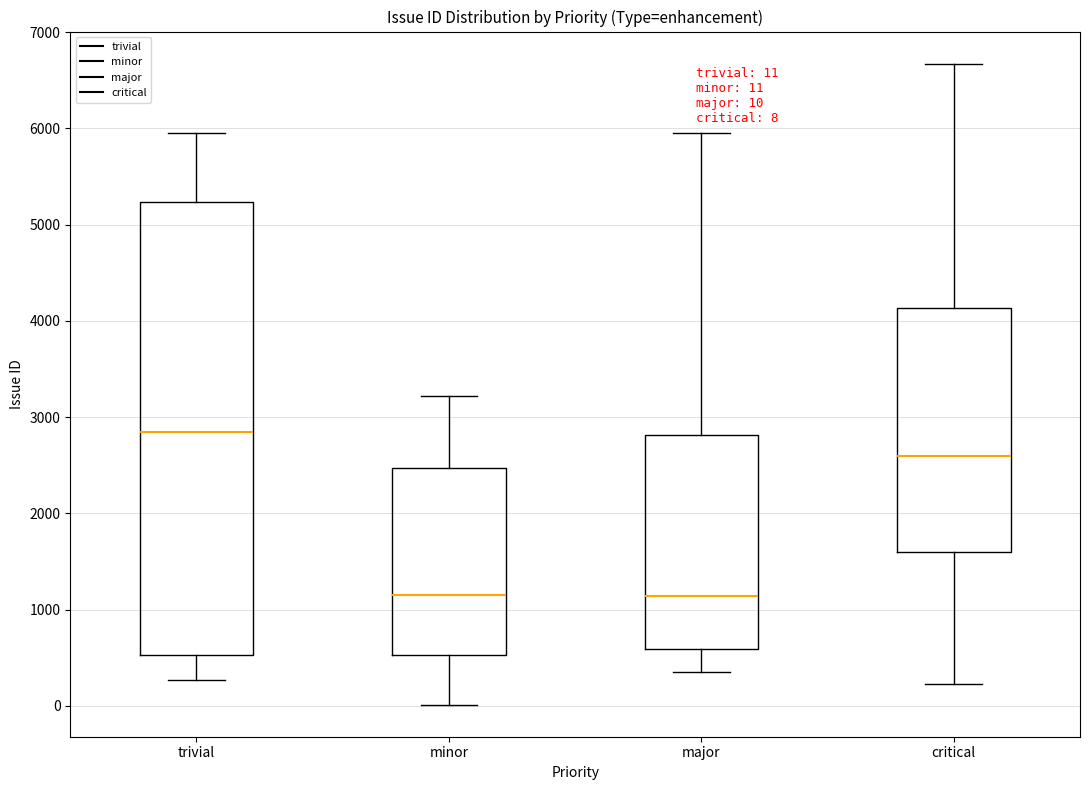

Which box's median line is the highest?

trivial